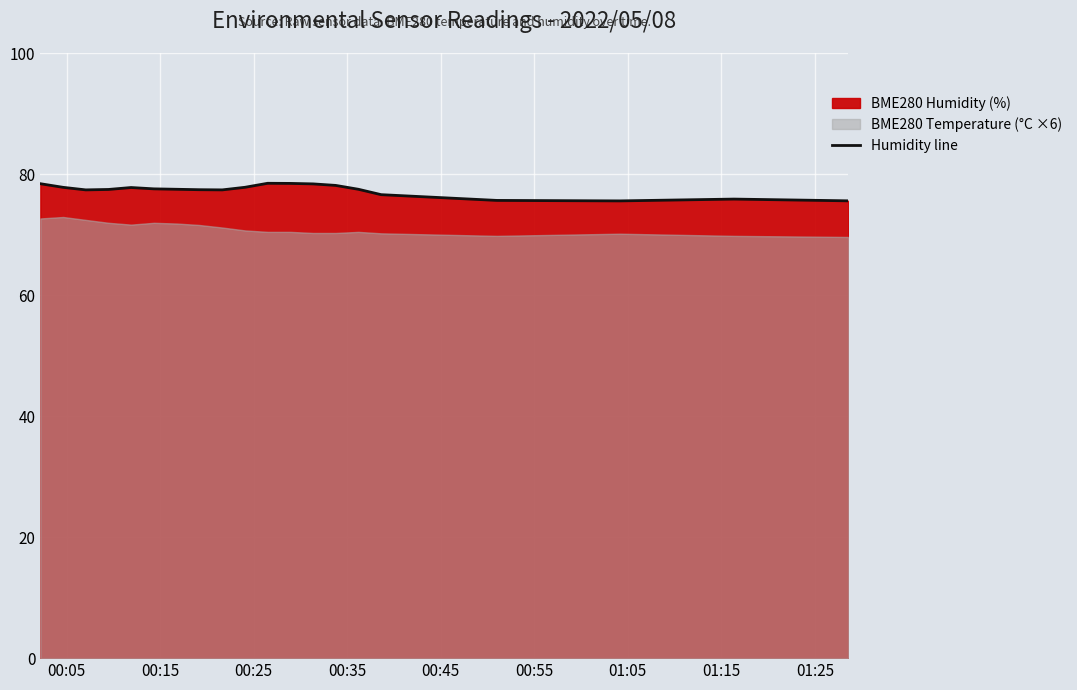

What is the minimum value shown in the chart?

75.6